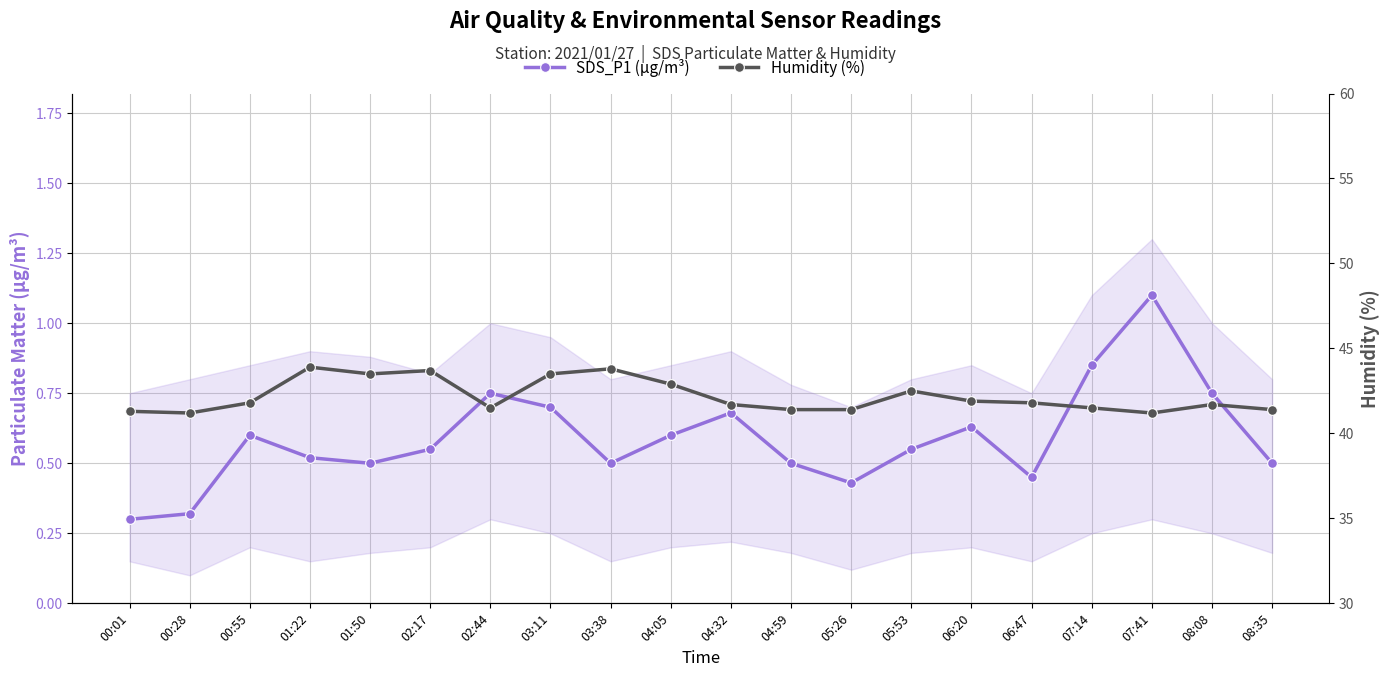

Rank the categories by Humidity (%) value from highest to lowest.

01:22, 03:38, 02:17, 01:50, 03:11, 04:05, 05:53, 06:20, 00:55, 06:47, 04:32, 08:08, 02:44, 07:14, 04:59, 05:26, 08:35, 00:01, 00:28, 07:41